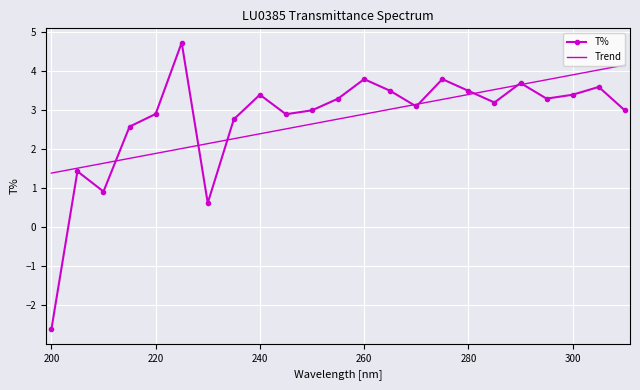

What is the maximum value shown in the chart?

4.7